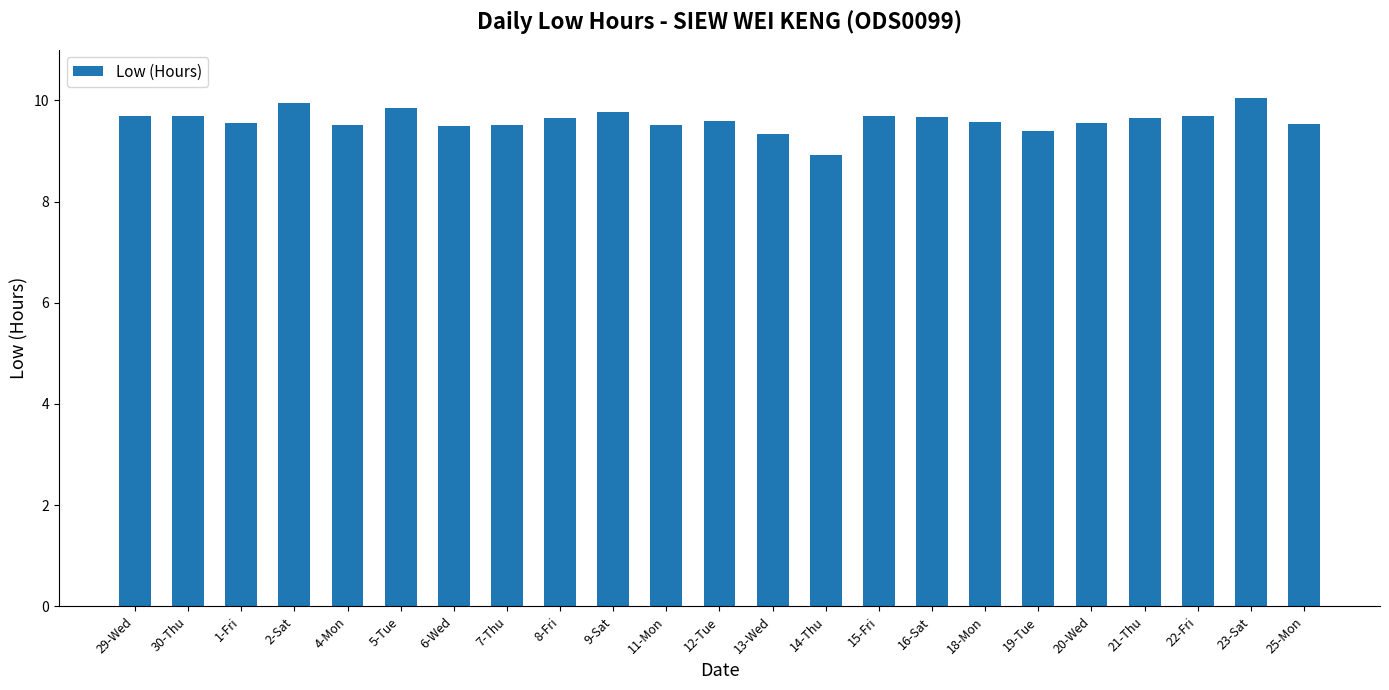

What is the value of the 5th bar from the left?

9.5